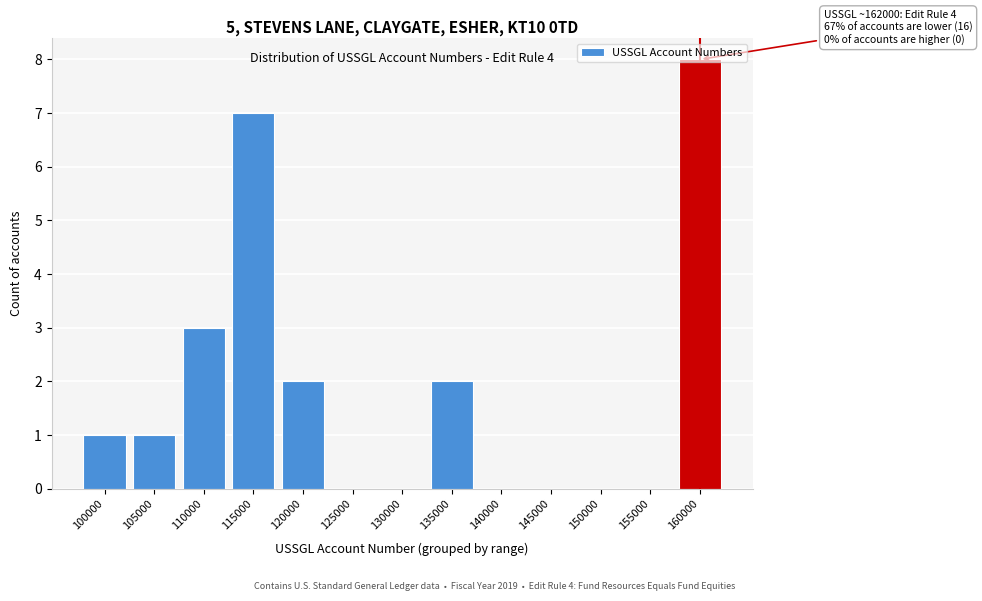

Between 100000 and 150000, which is larger?

100000